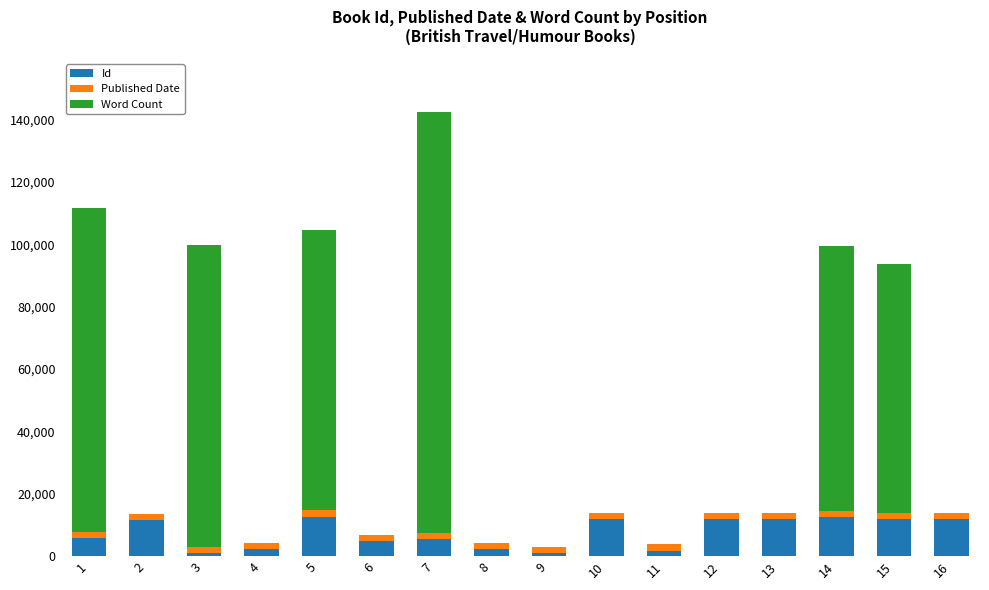

At which category is the sum across all series the highest?

7